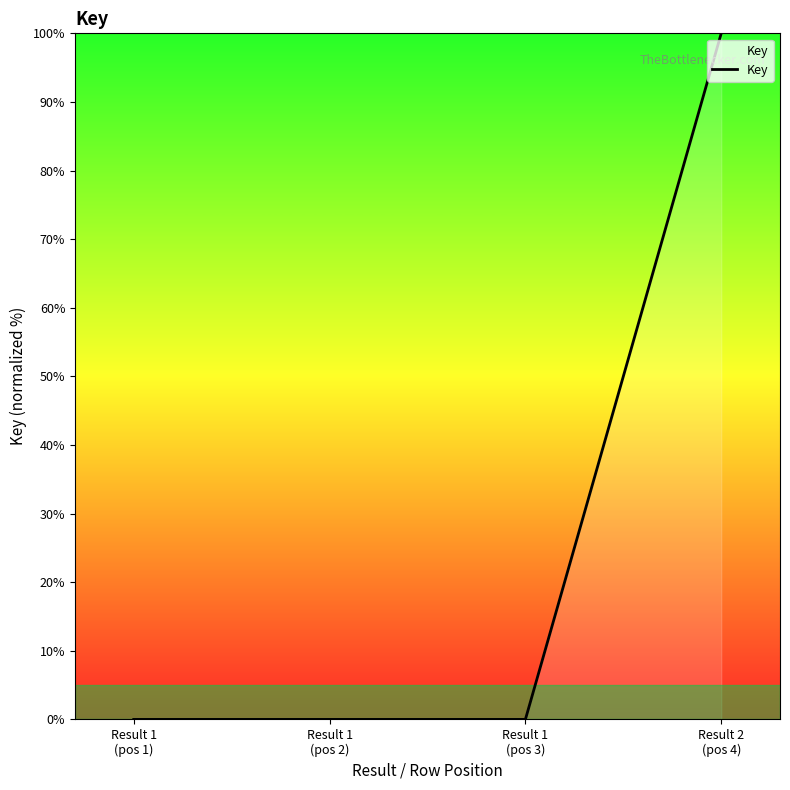

How many values are between 0 and 100?

4